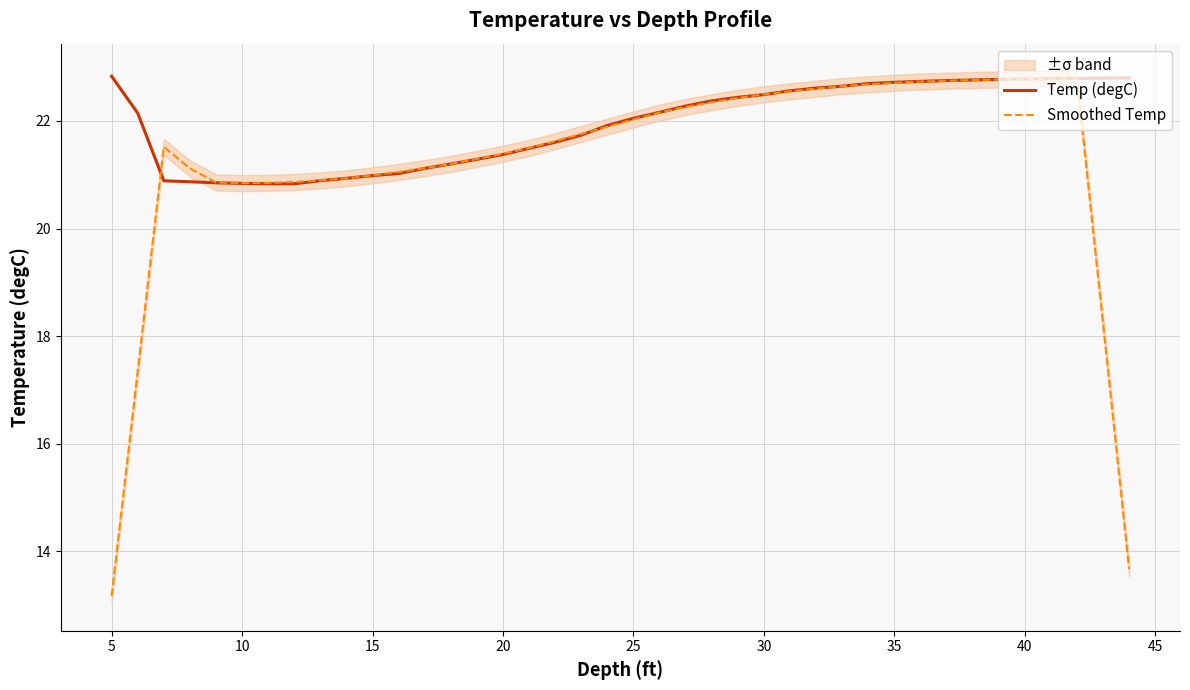

The value of Smoothed Temp at 25 is 22.0. True or false?

True